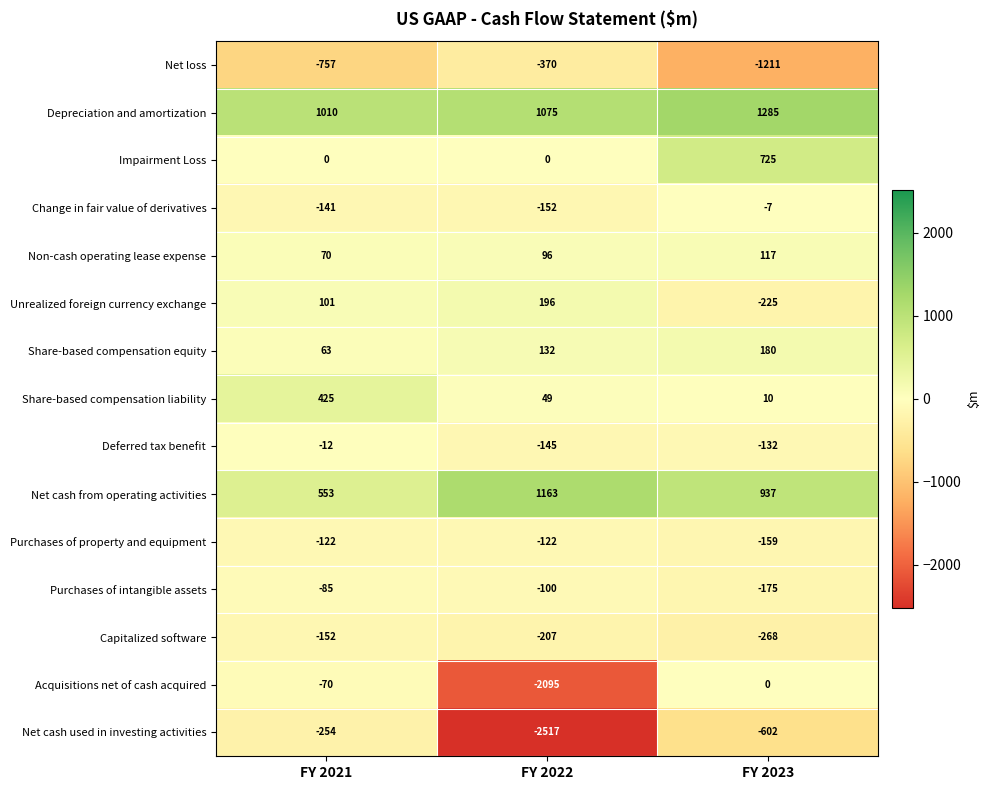

What is the smallest value displayed?

-2517